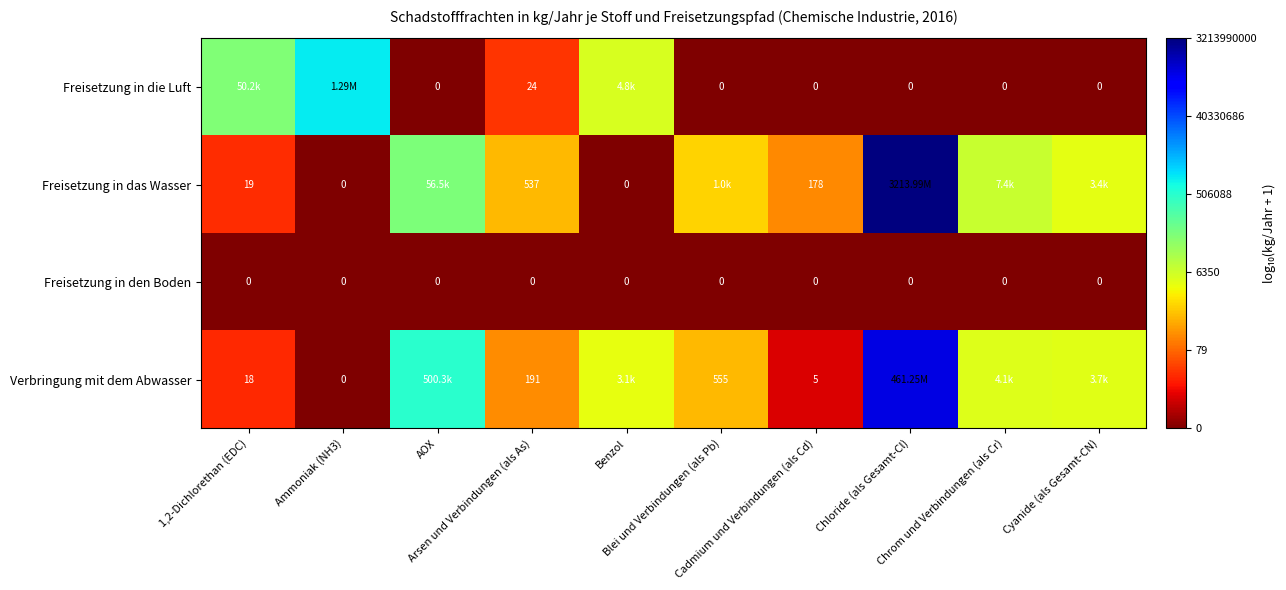

Which label corresponds to the smallest value in the chart?

AOX